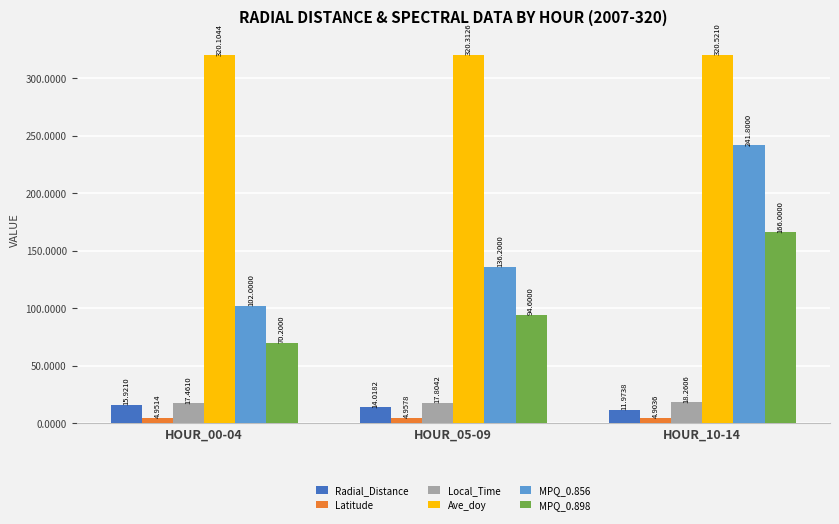

What is the difference between the highest and lowest values at HOUR_10-14?

315.6